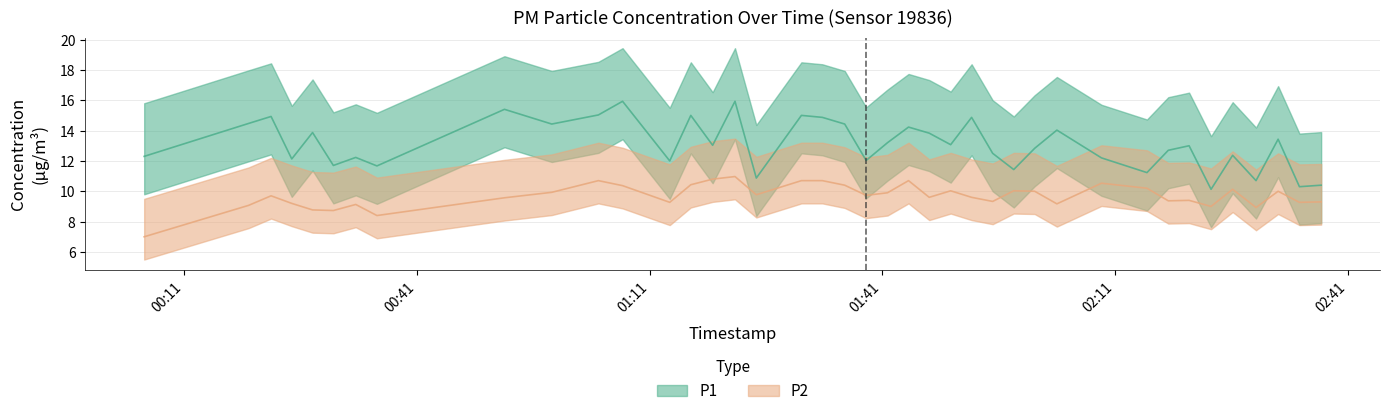

How many data points in P2 are above 9?

34